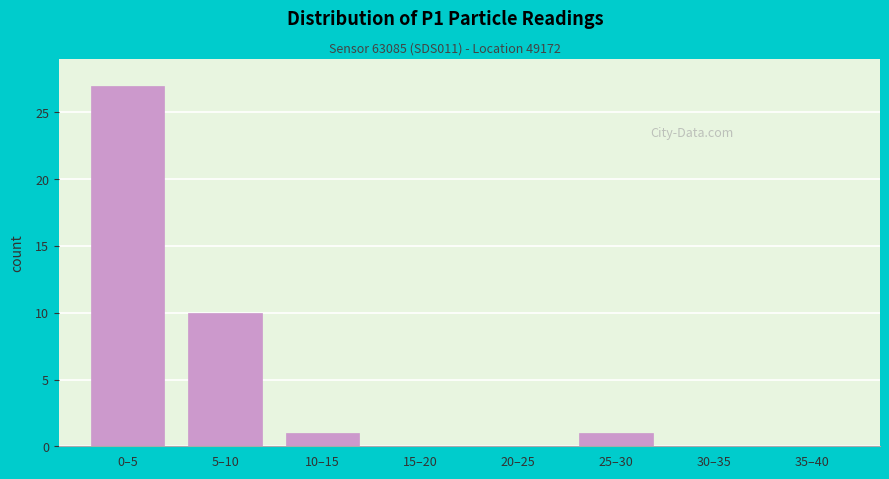

Reading left to right, extract all data points from this chart.

0–5=27	5–10=10	10–15=1	15–20=0	20–25=0	25–30=1	30–35=0	35–40=0